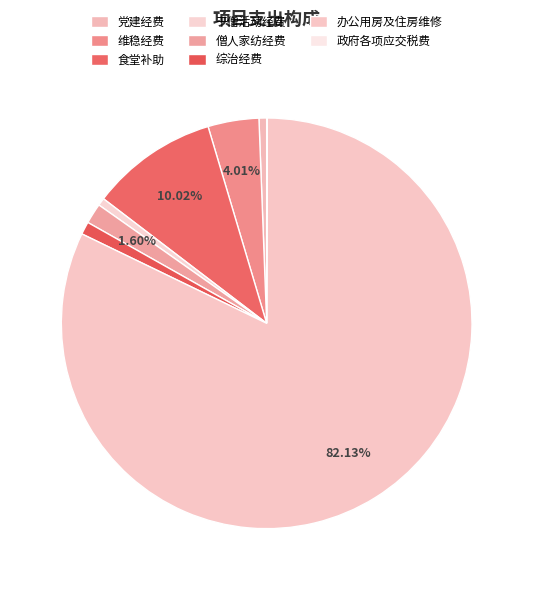

To the nearest percent, what is the combined percentage of 政府各项应交税费 and 僧人家纺经费?

2%